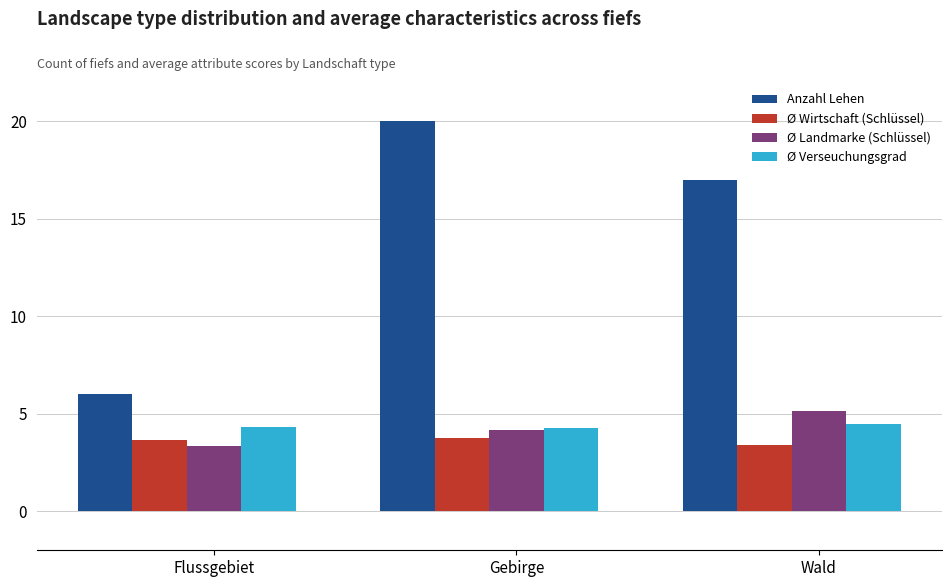

What is the difference between the highest and lowest values at Flussgebiet?

2.7